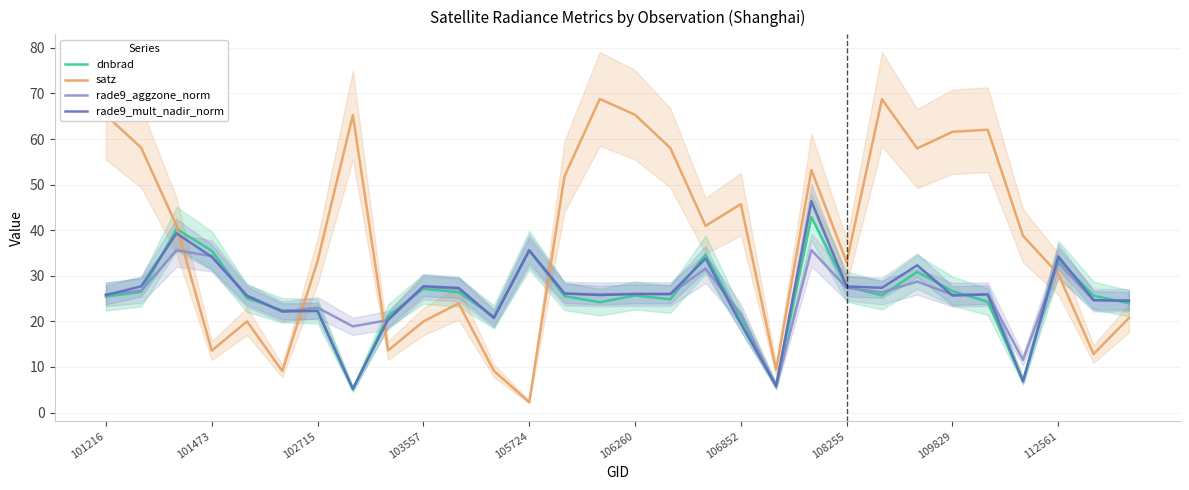

At which category is the sum across all series the highest?

20